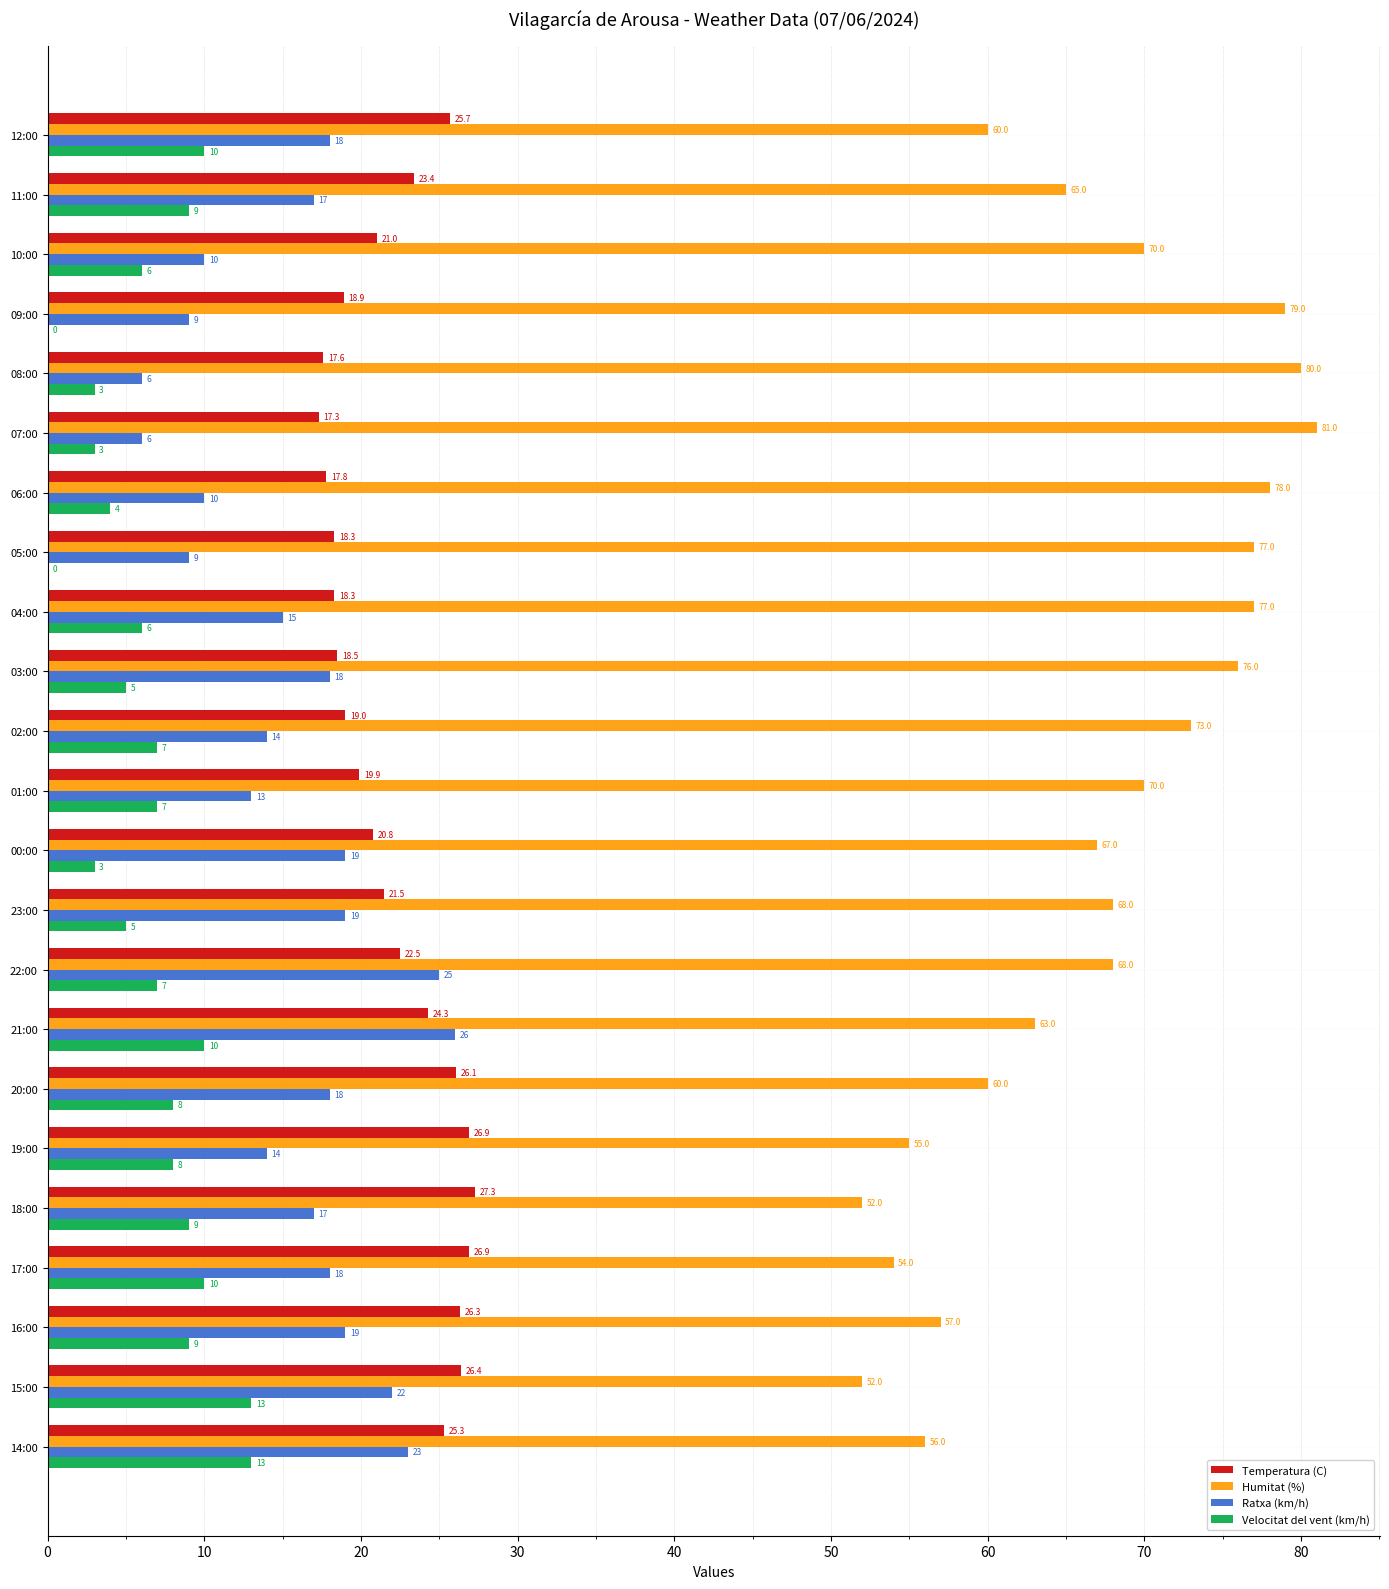

What is the sum of all Ratxa (km/h) values?

365.0